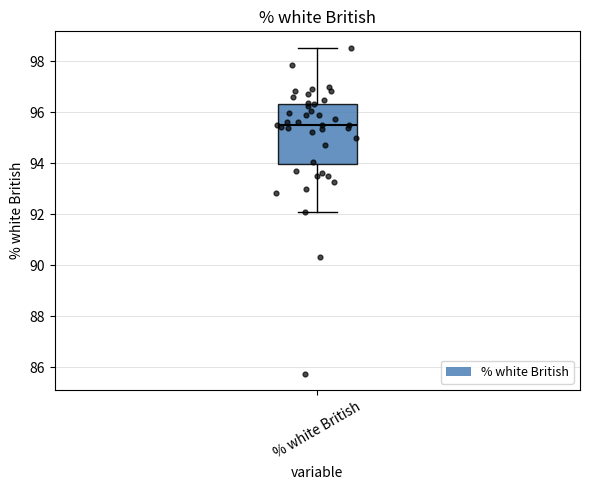

Where does the upper whisker of the box for % white British end on the y-axis? The values are not printed on the chart, so give them approximately, as read against the axis.

98.6